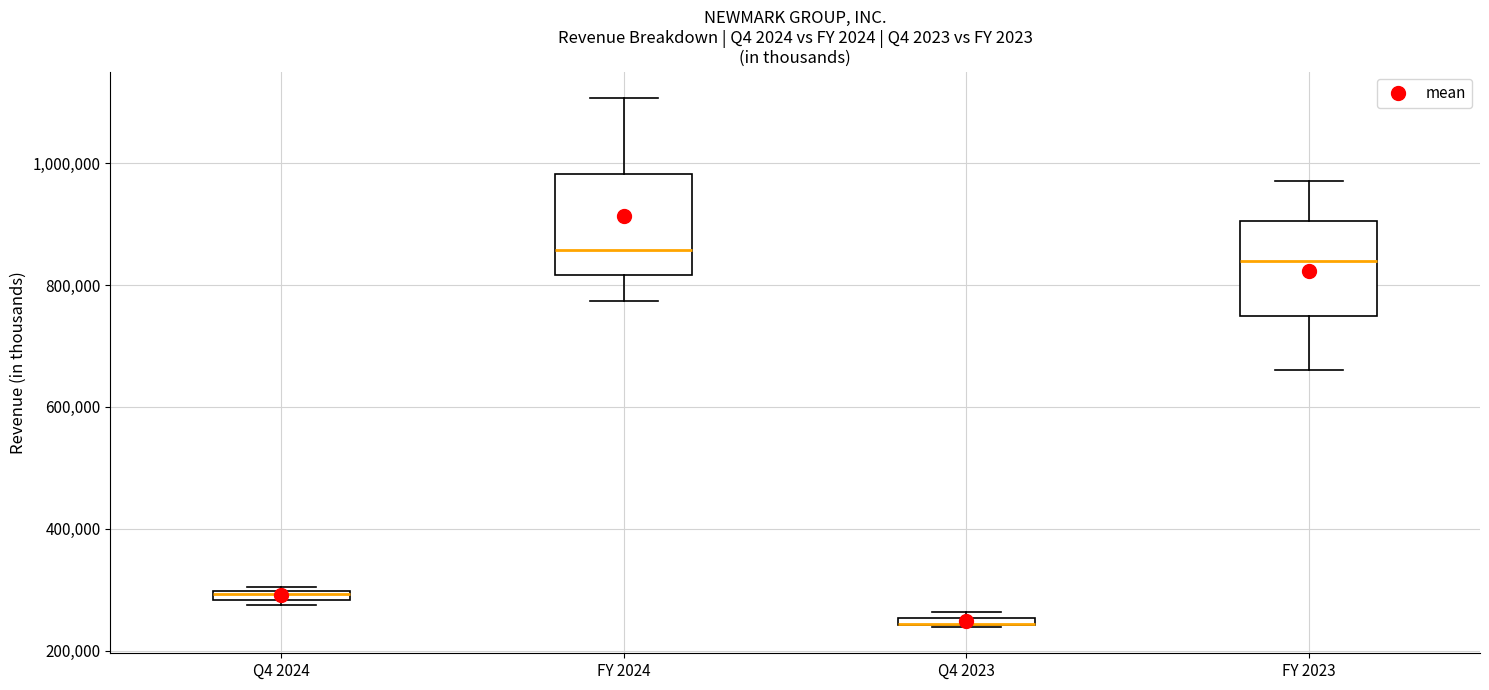

Where is the upper edge of the box for Q4 2024 on the y-axis? The values are not printed on the chart, so give them approximately, as read against the axis.

300000